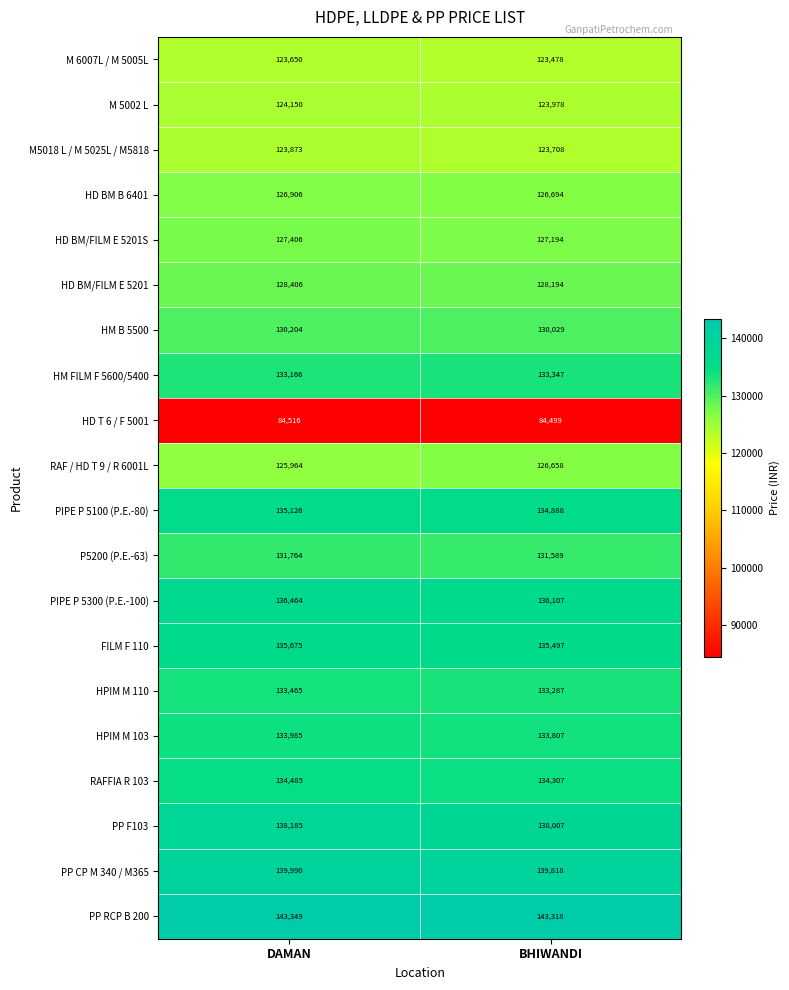

Read the PP RCP B 200 value at BHIWANDI, to the nearest 5.

143320